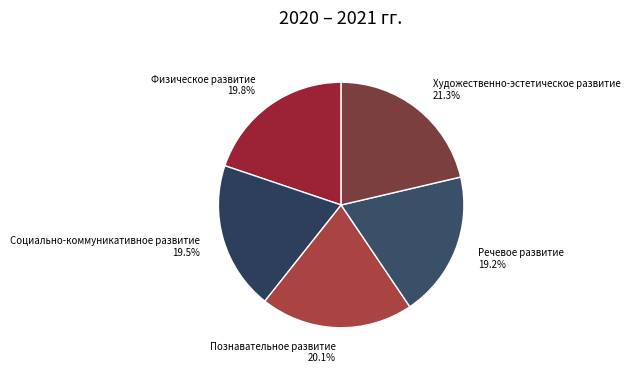

Rank the categories by value from lowest to highest.

«Речевое развитие», «Социально-коммуникативное развитие», «Физическое развитие», «Познавательное развитие», «Художественно-эстетическое развитие»